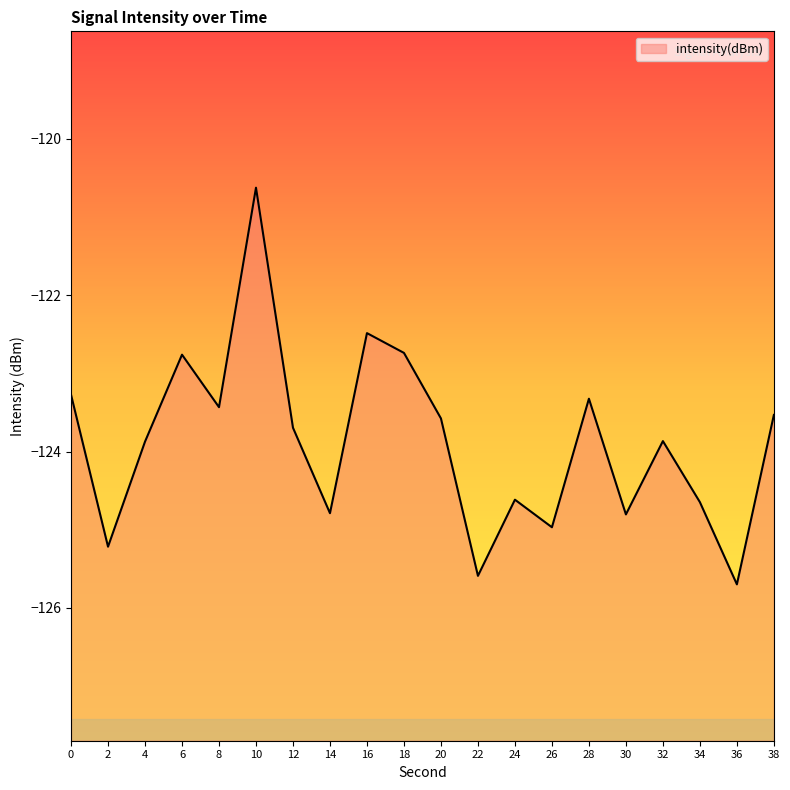

Reading left to right, list all the values displayed in this chart.

-123.3	-125.2	-123.9	-122.8	-123.4	-120.6	-123.7	-124.8	-122.5	-122.7	-123.6	-125.6	-124.6	-125.0	-123.3	-124.8	-123.9	-124.6	-125.7	-123.5